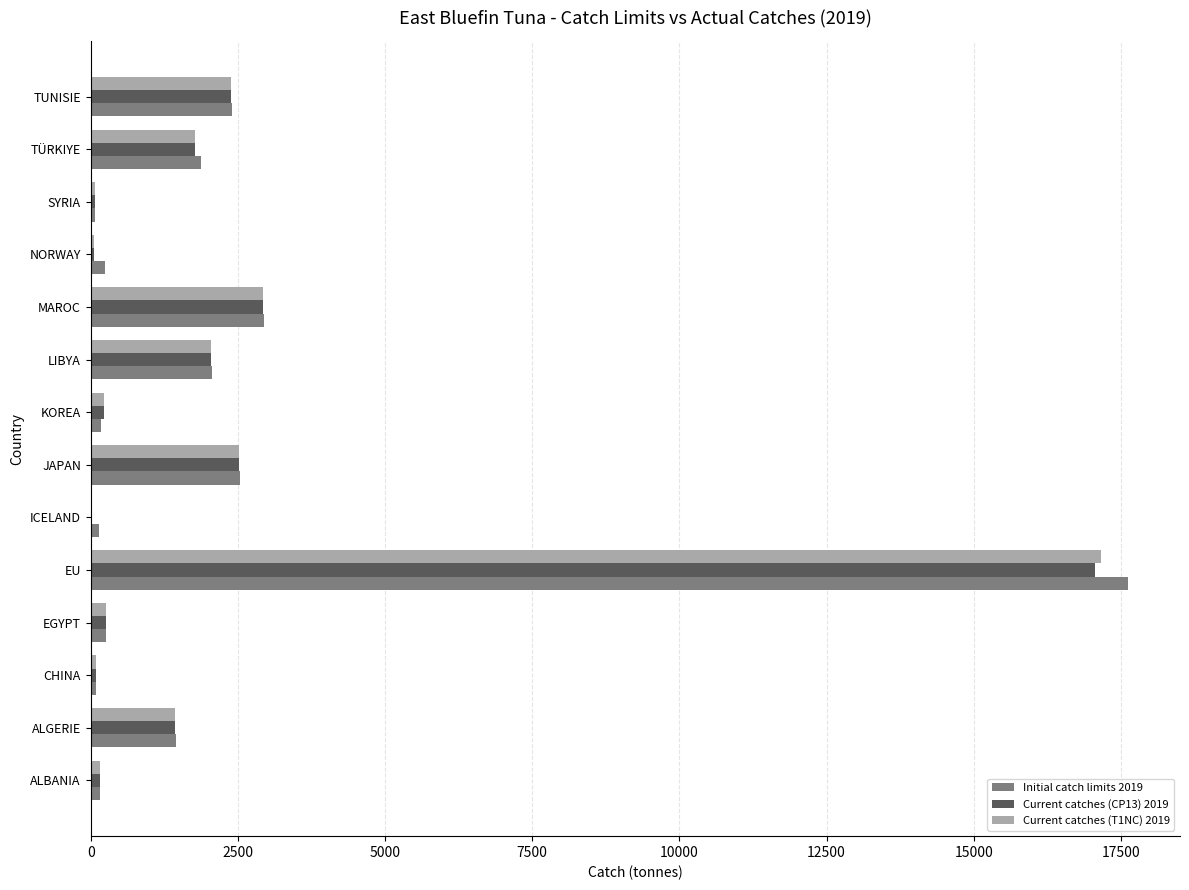

What is the total value across all series at JAPAN?

7591.5